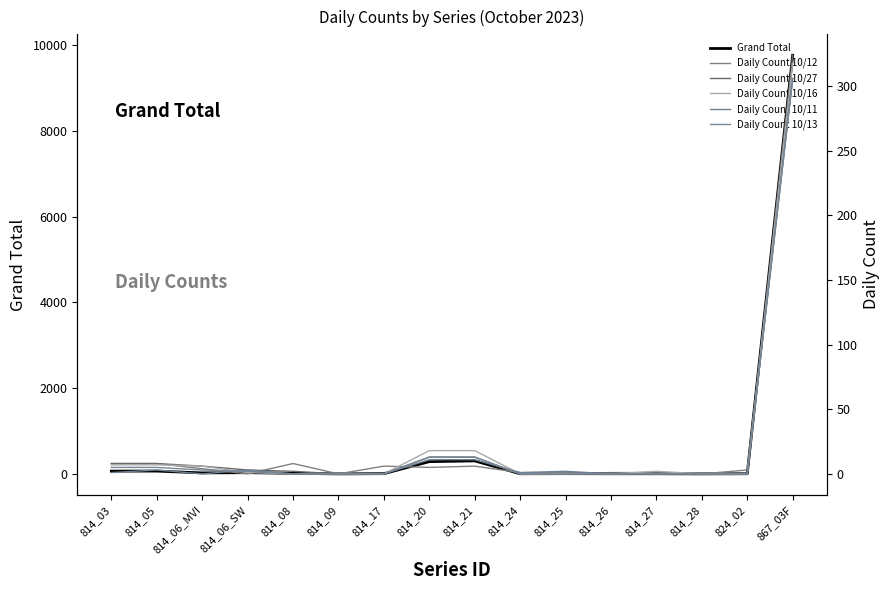

True or false: Daily Count 10/13 and Daily Count 10/27 cross at least once.

False